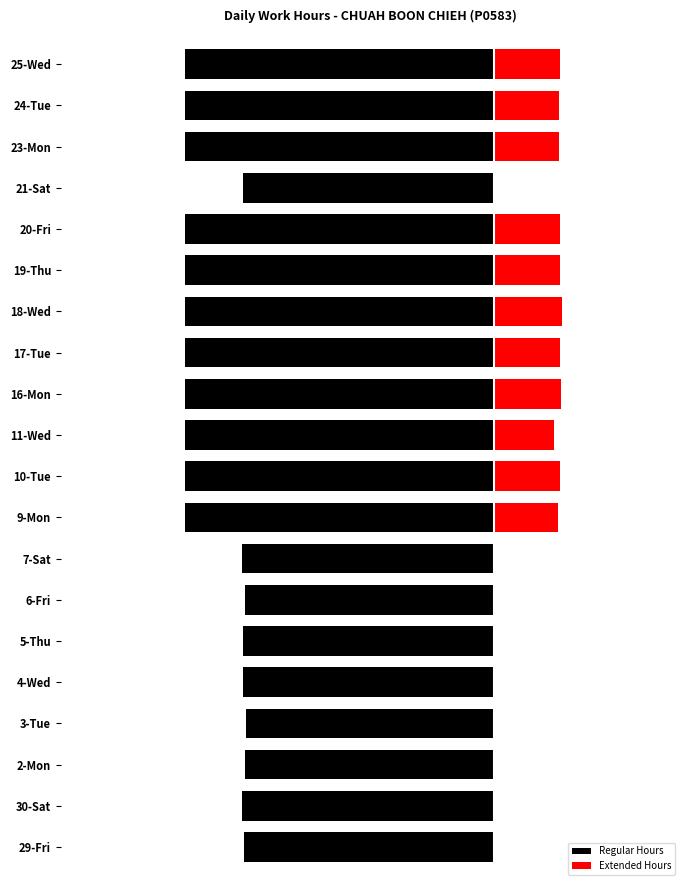

List the series in order of their overall mean, highest first.

Extended Hours, Regular Hours